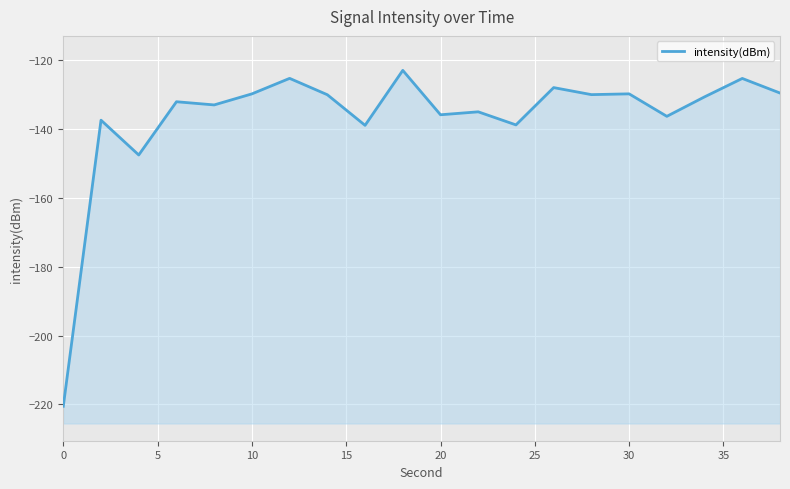

What is the value of the 10th point from the left?

-123.1